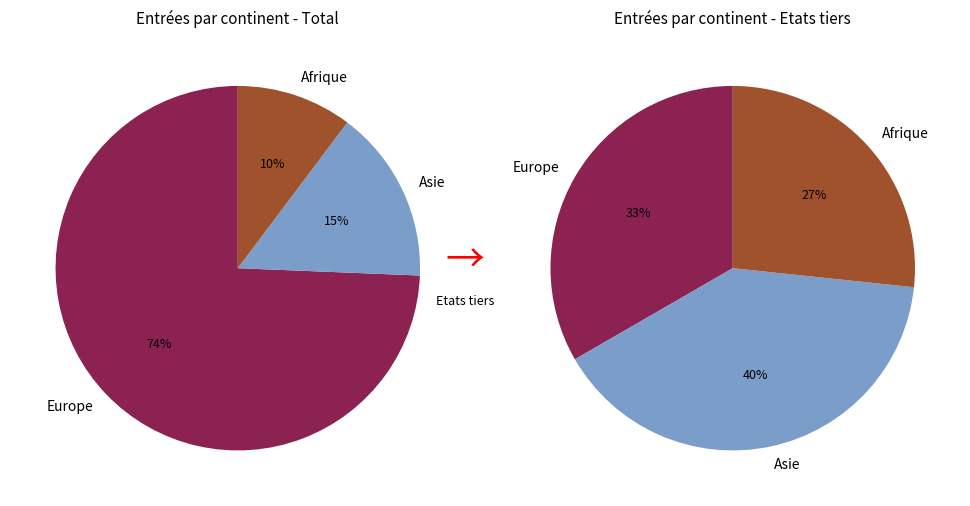

What portion of the pie excludes Amérique?

100.0%